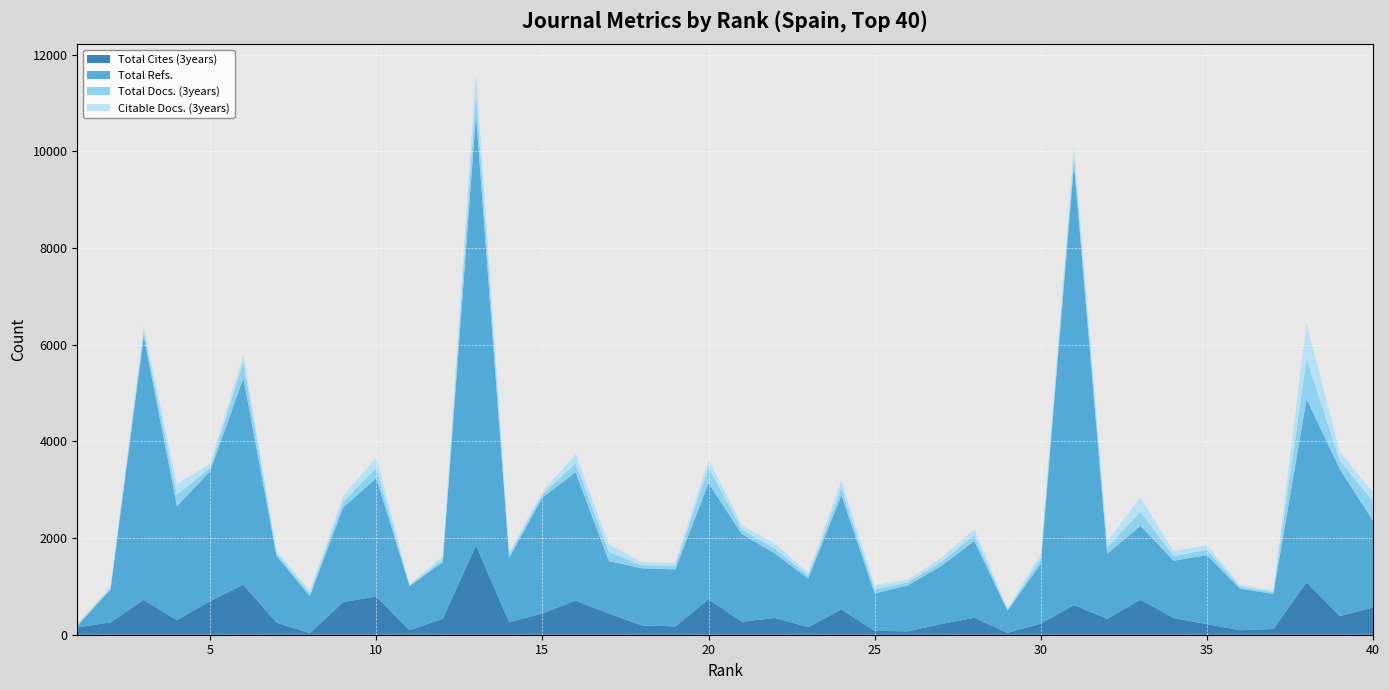

Reading right to left, transcribe all the data shown in this chart.

Total Cites (3years): 40=564	39=386	38=1086	37=118	36=92	35=219	34=347	33=727	32=329	31=615	30=230	29=40	28=350	27=221	26=71	25=81	24=524	23=157	22=346	21=270	20=735	19=173	18=193	17=438	16=706	15=441	14=257	13=1853	12=332	11=91	10=792	9=674	8=32	7=251	6=1035	5=696	4=301	3=721	2=257	1=149
Total Refs.: 40=1795	39=3040	38=3790	37=728	36=859	35=1425	34=1184	33=1526	32=1346	31=9119	30=1236	29=459	28=1588	27=1201	26=950	25=774	24=2363	23=1005	22=1336	21=1813	20=2402	19=1180	18=1181	17=1087	16=2654	15=2399	14=1334	13=8908	12=1167	11=917	10=2448	9=1955	8=767	7=1378	6=4273	5=2689	4=2358	3=5458	2=676	1=31
Total Docs. (3years): 40=402	39=179	38=830	37=37	36=39	35=111	34=98	33=292	32=139	31=187	30=104	29=20	28=122	27=83	26=60	25=83	24=152	23=60	22=100	21=94	20=329	19=69	18=63	17=188	16=194	15=61	14=60	13=442	12=61	11=17	10=214	9=121	8=58	7=50	6=334	5=77	4=230	3=97	2=30	1=31
Citable Docs. (3years): 40=185	39=177	38=731	37=37	36=39	35=93	34=98	33=289	32=123	31=180	30=103	29=20	28=122	27=82	26=57	25=83	24=152	23=59	22=100	21=93	20=160	19=69	18=63	17=158	16=180	15=61	14=60	13=434	12=61	11=17	10=214	9=121	8=57	7=49	6=146	5=77	4=230	3=96	2=30	1=22